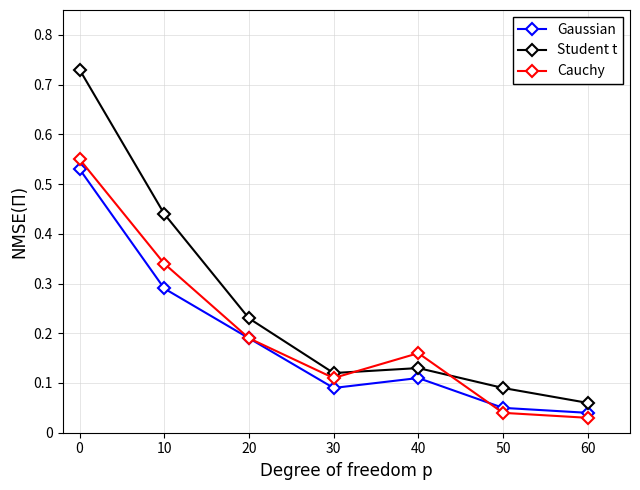

Rank the series by their maximum value, from lowest to highest.

Gaussian, Cauchy, Student t